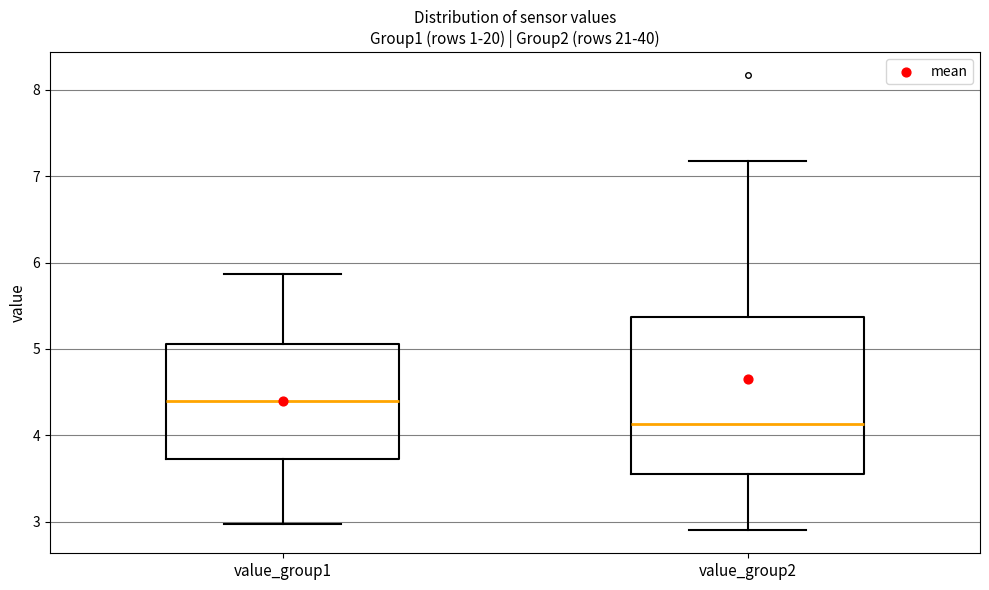

Which box is the tallest, from its lower edge to its upper edge?

value_group2